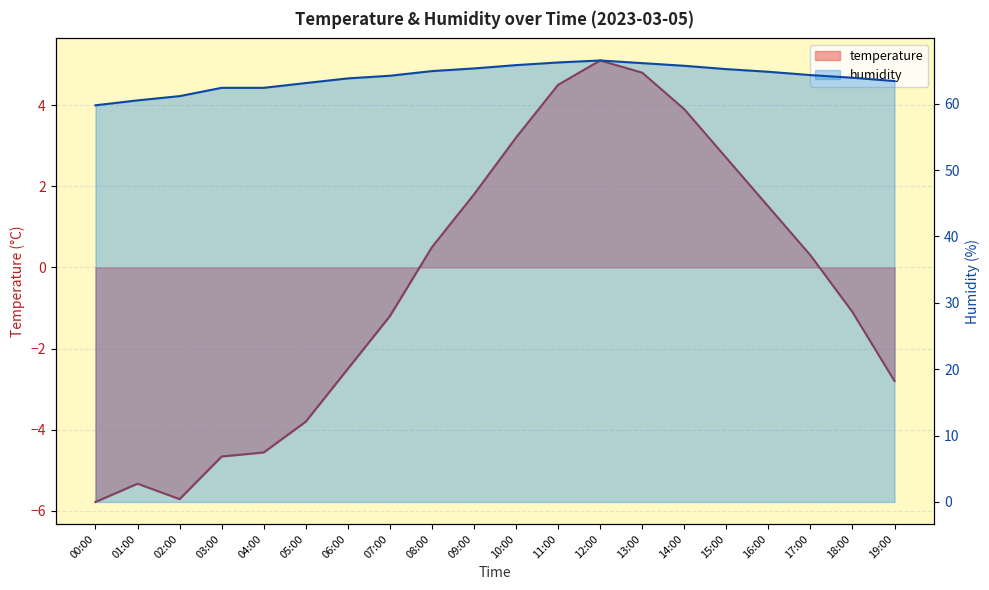

How many values in temperature are below zero?

10